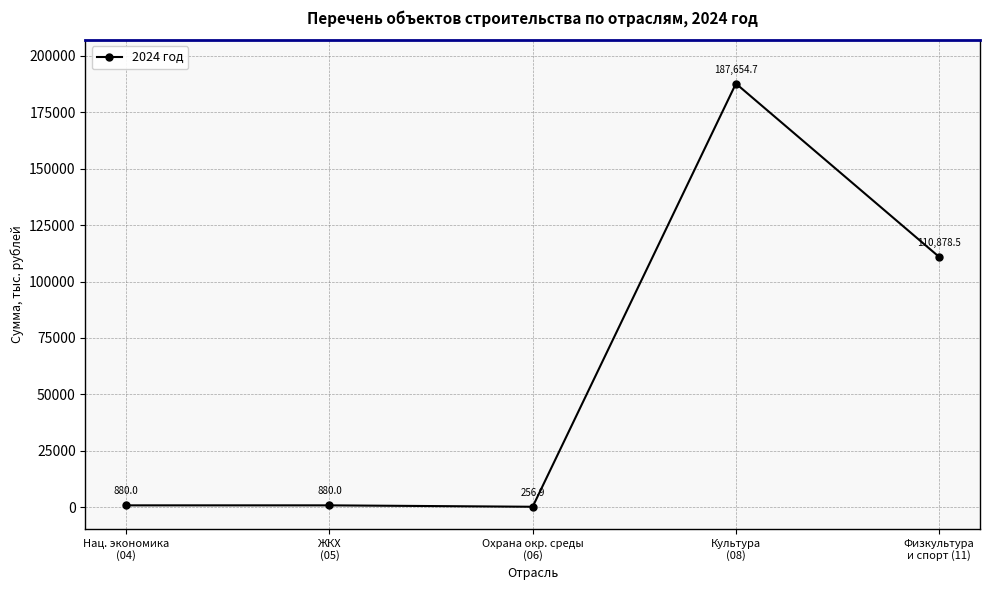

Read the value at Физкультура
и спорт (11).

110878.5